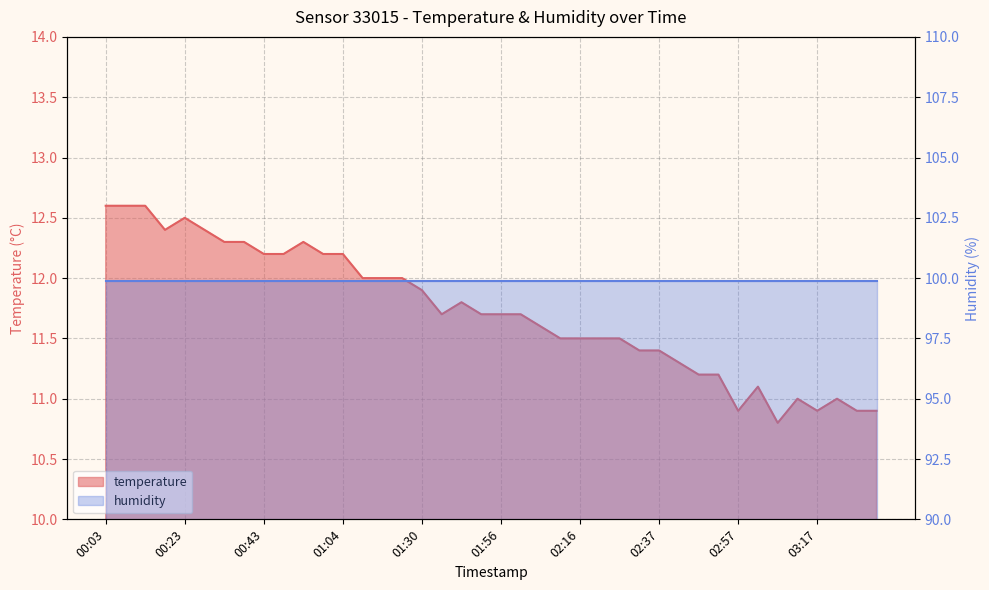

What is the minimum value shown in the chart?

10.8